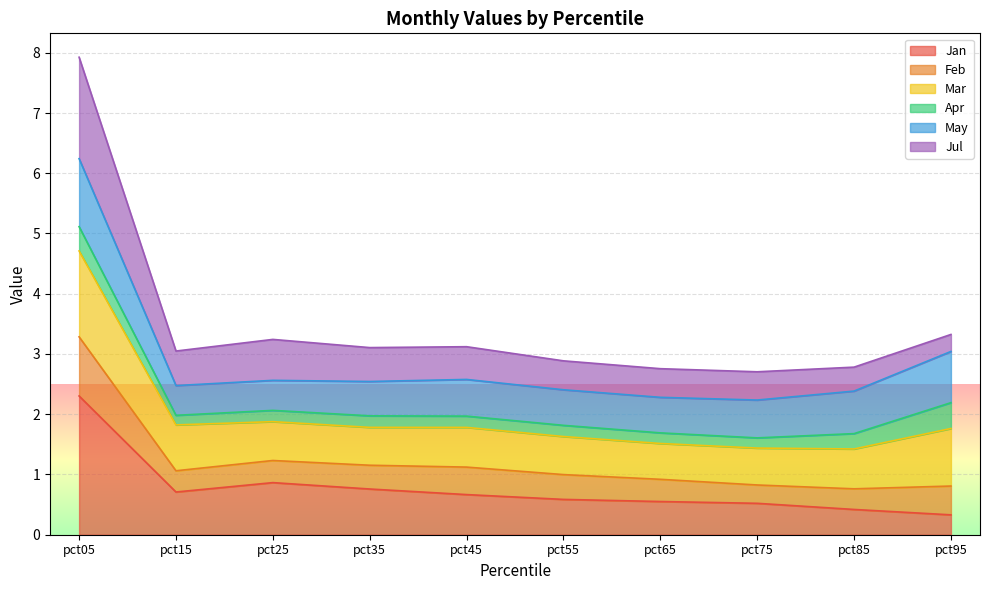

At which category is the sum across all series the highest?

pct05